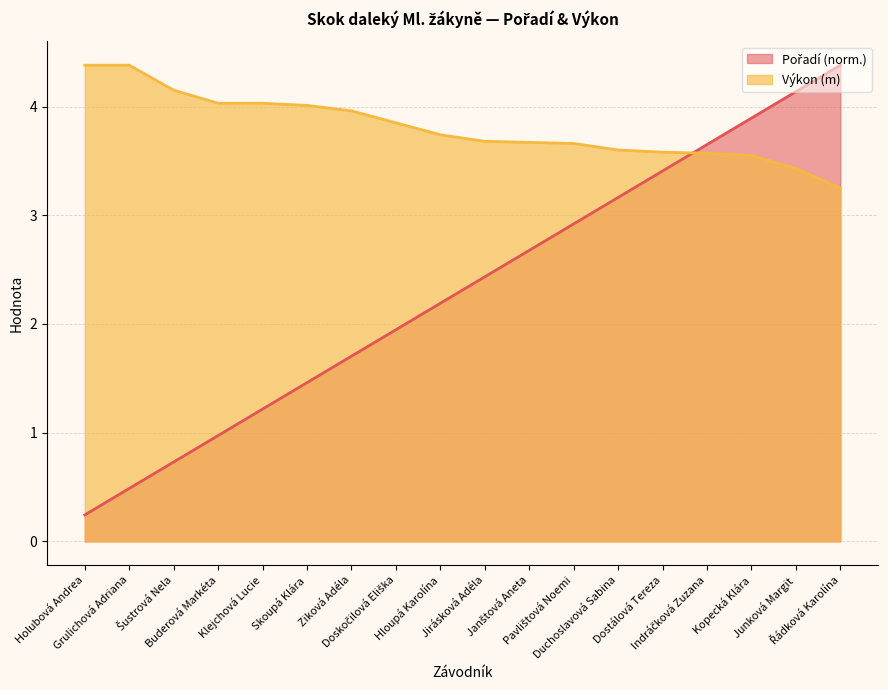

Reading right to left, list all the values displayed in this chart.

Pořadí: Řádková Karolína=4.4	Junková Margit=4.1	Kopecká Klára=3.9	Indráčková Zuzana=3.6	Dostálová Tereza=3.4	Duchoslavová Sabina=3.2	Pavlištová Noemi=2.9	Janštová Aneta=2.7	Jirásková Adéla=2.4	Hloupá Karolína=2.2	Doskočilová Eliška=1.9	Ziková Adéla=1.7	Skoupá Klára=1.5	Klejchová Lucie=1.2	Buderová Markéta=1.0	Šustrová Nela=0.7	Grulichová Adriana=0.5	Holubová Andrea=0.2
Výkon: Řádková Karolína=3.2	Junková Margit=3.4	Kopecká Klára=3.5	Indráčková Zuzana=3.6	Dostálová Tereza=3.6	Duchoslavová Sabina=3.6	Pavlištová Noemi=3.7	Janštová Aneta=3.7	Jirásková Adéla=3.7	Hloupá Karolína=3.7	Doskočilová Eliška=3.9	Ziková Adéla=4.0	Skoupá Klára=4.0	Klejchová Lucie=4.0	Buderová Markéta=4.0	Šustrová Nela=4.2	Grulichová Adriana=4.4	Holubová Andrea=4.4